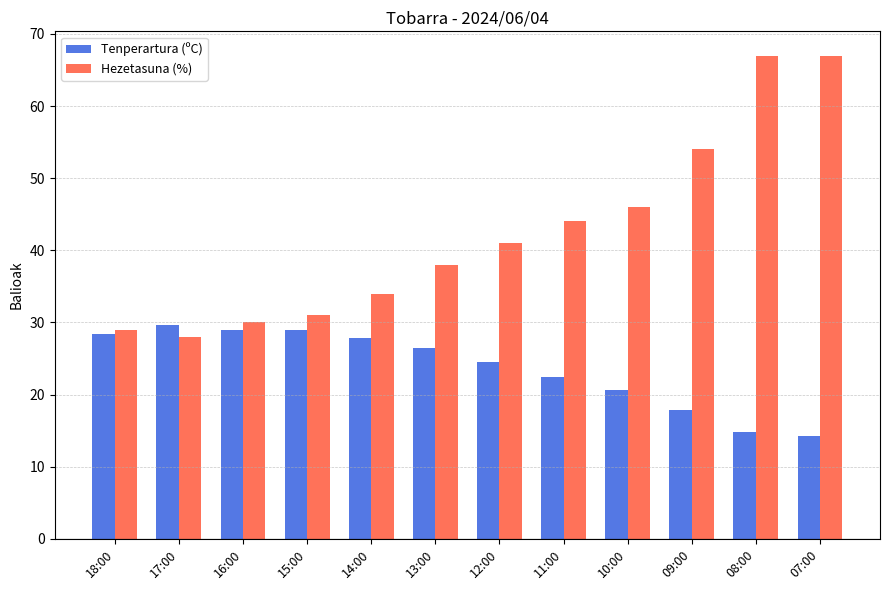

What is the sum of the Hezetasuna (%) values at 13:00 and 17:00?

66.0